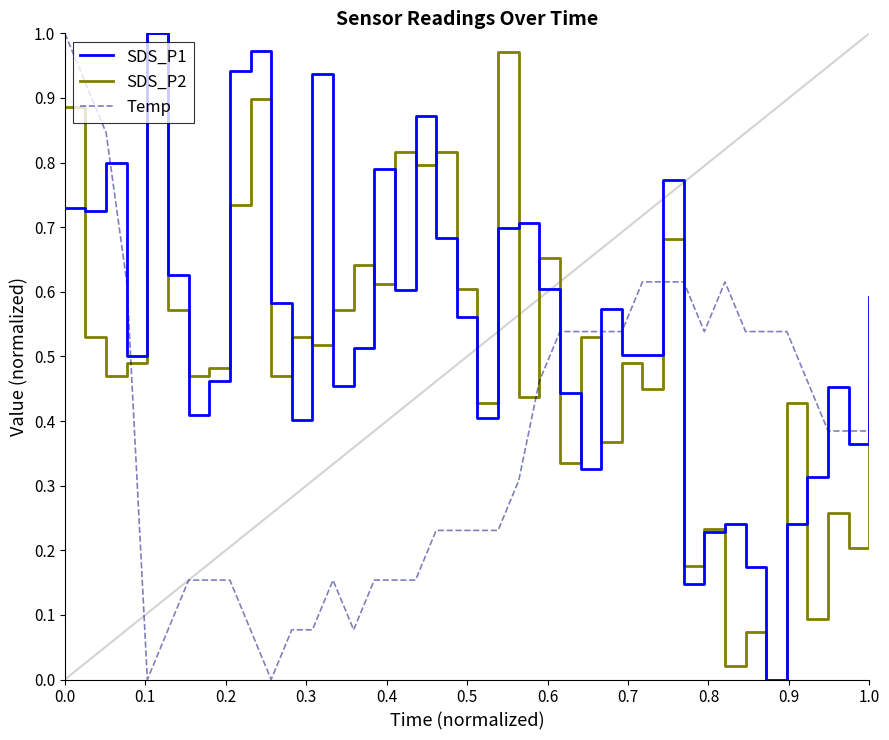

List the series in order of their overall mean, lowest first.

Temp, SDS_P2, SDS_P1